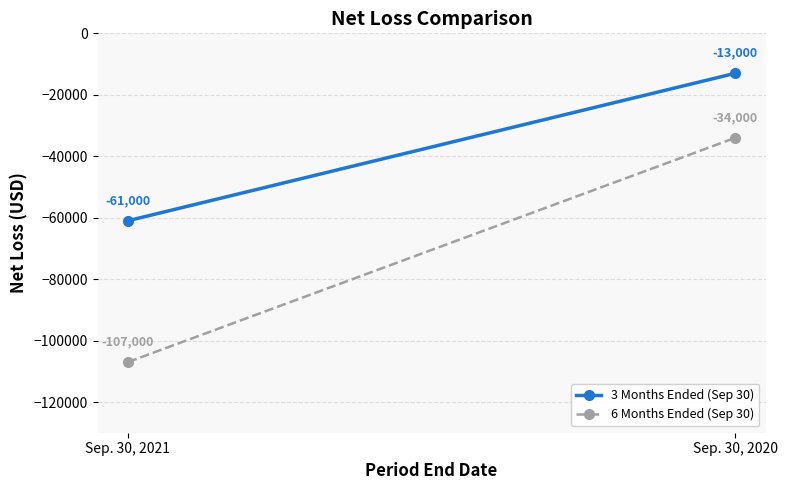

Reading right to left, transcribe all the data shown in this chart.

3 Months Ended (Sep 30): -13000	-61000
6 Months Ended (Sep 30): -34000	-107000